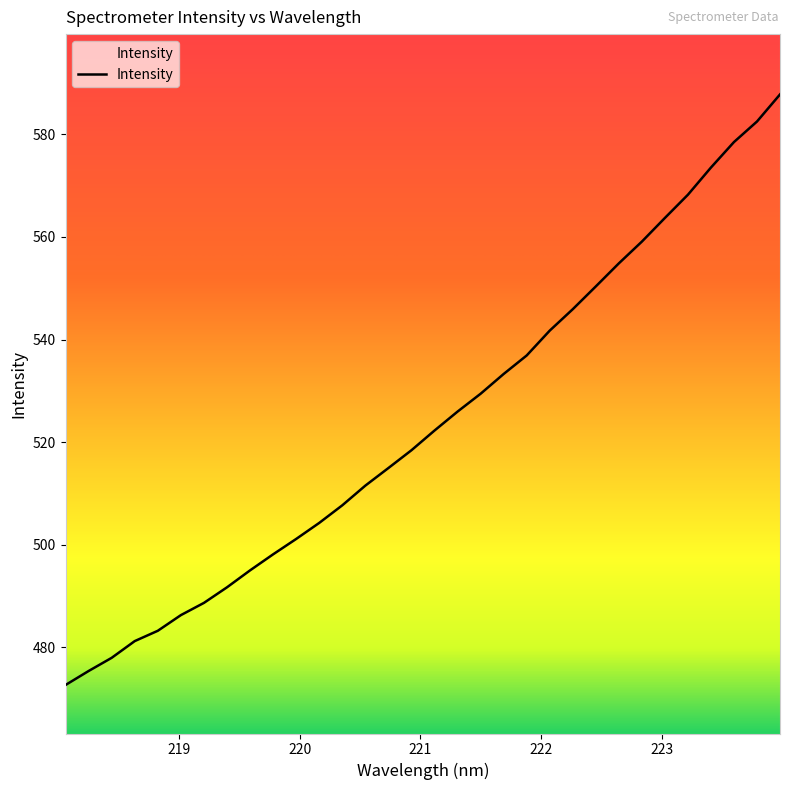

What is the label of the 18th point from the left?

221.3083